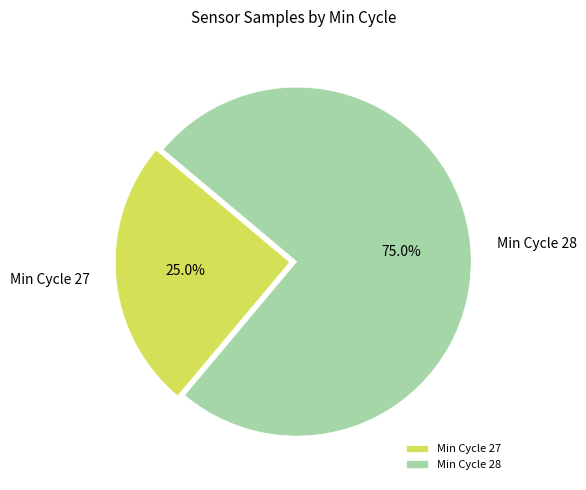

Does Min Cycle 27 represent more than half of the total?

No